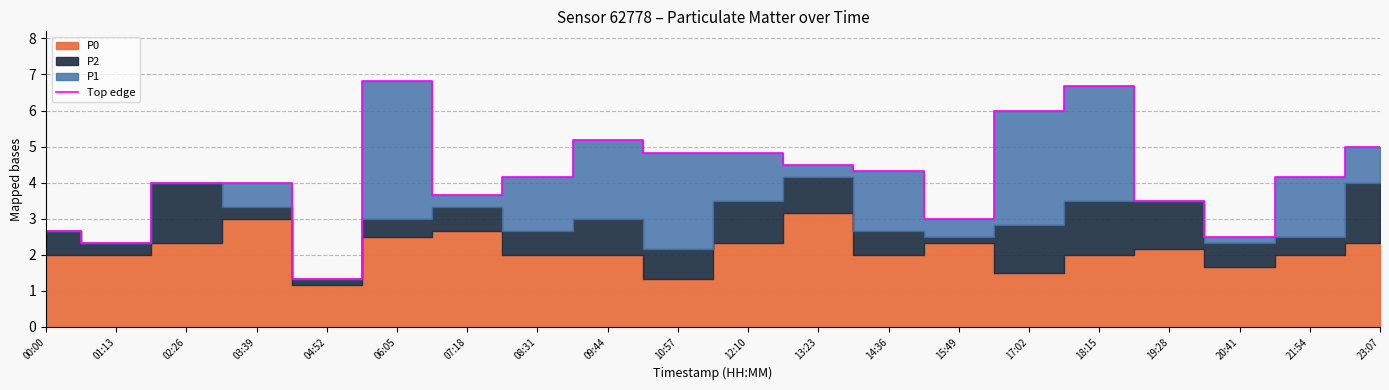

What is the difference between the second highest and second lowest values?

4.3